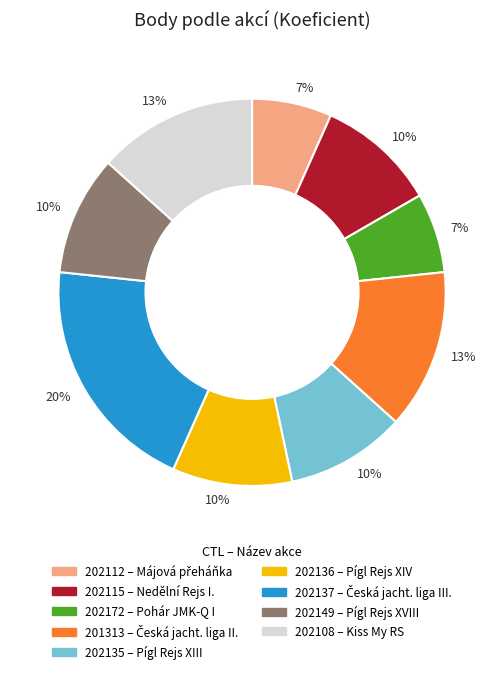

To the nearest percent, what is the difference between the largest and smallest slice percentages?

13%